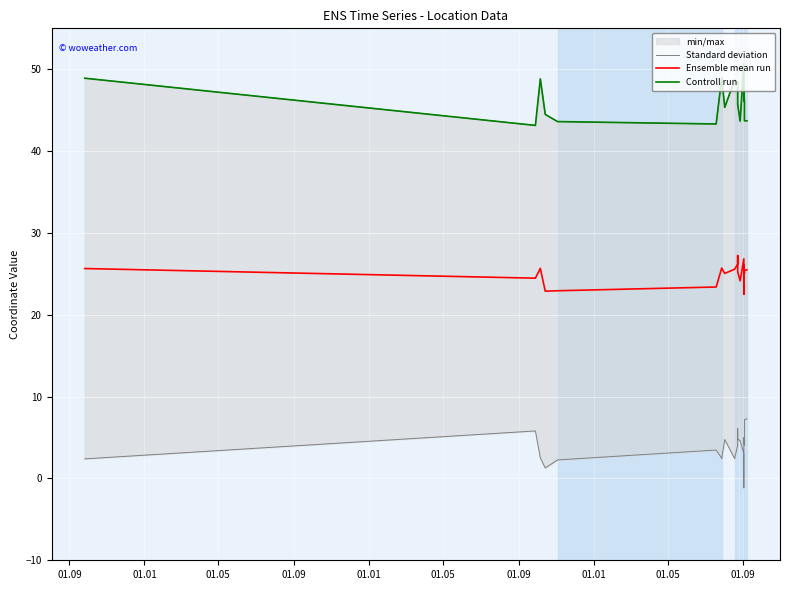

True or false: Controll run has more than 1 points higher than both neighbors.

True